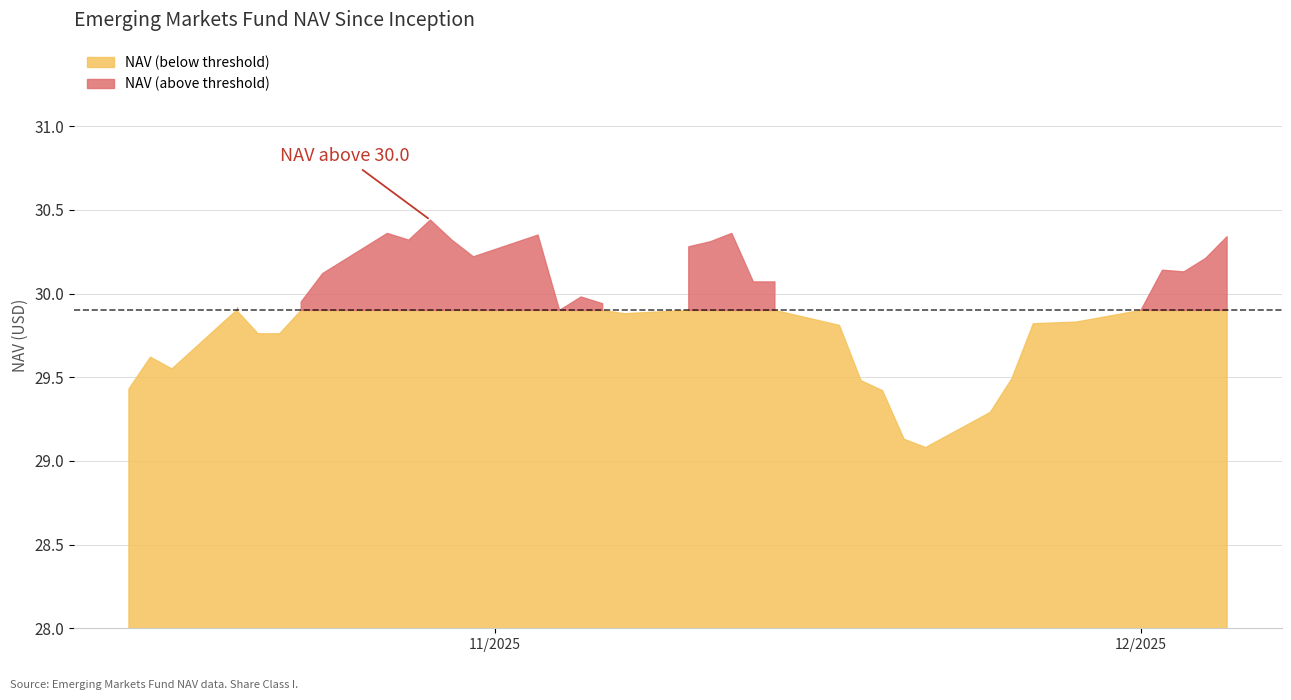

Which has a higher value, 11/25/2025 or 11/11/2025?

11/11/2025